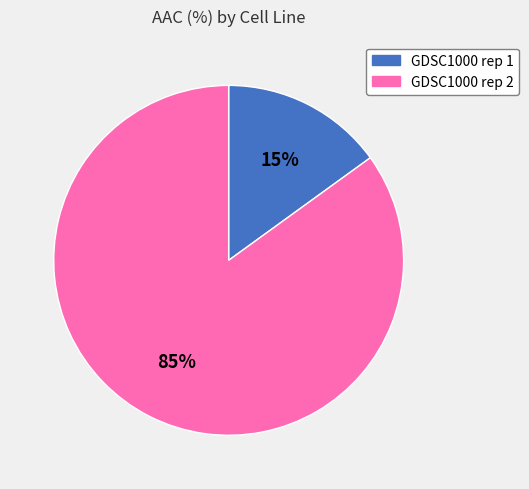

What is the smallest slice in the pie chart?

GDSC1000 rep 1